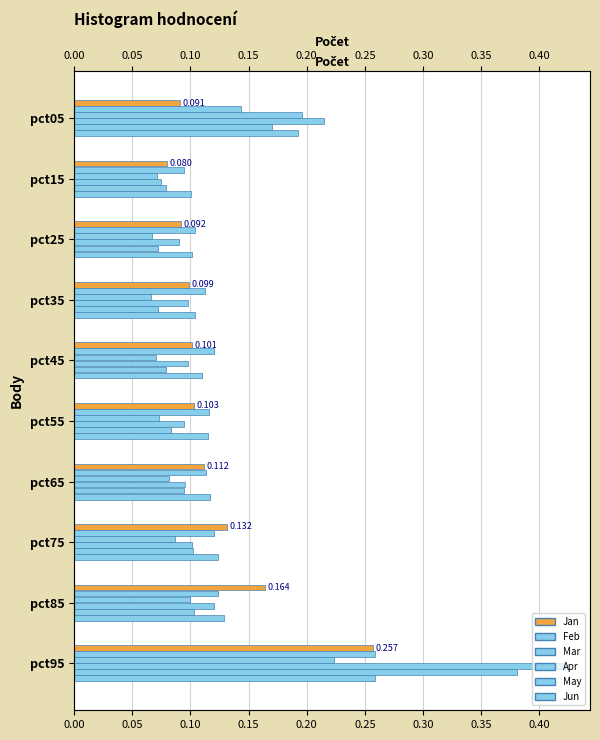

Are the bars horizontal?

Yes